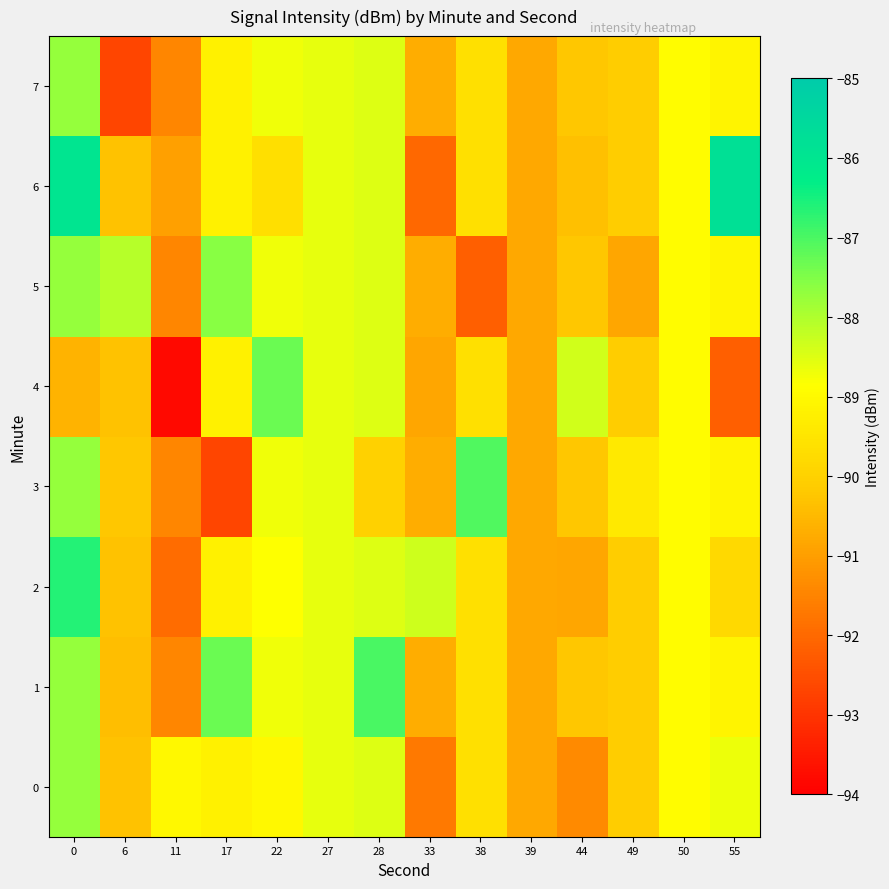

How many distinct data groups are displayed?

8